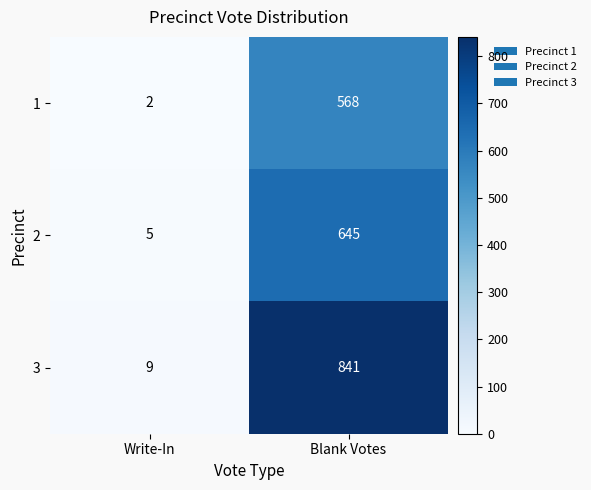

At which category is the sum across all series the highest?

Blank Votes